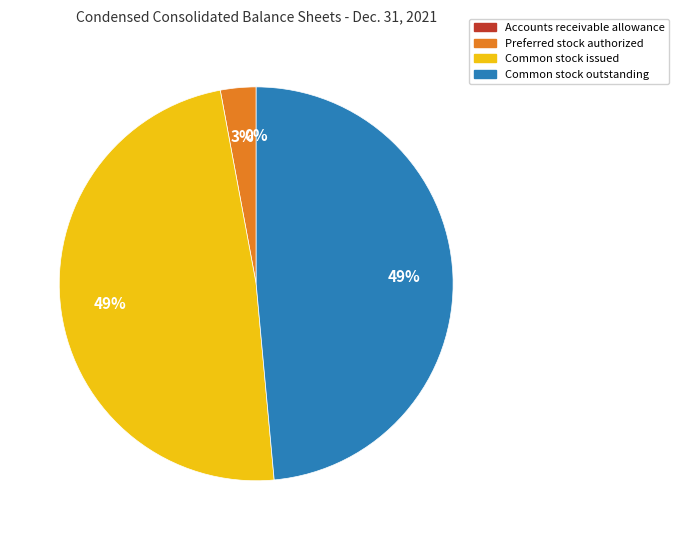

What percentage is the Preferred stock authorized slice, to the nearest percent?

3%